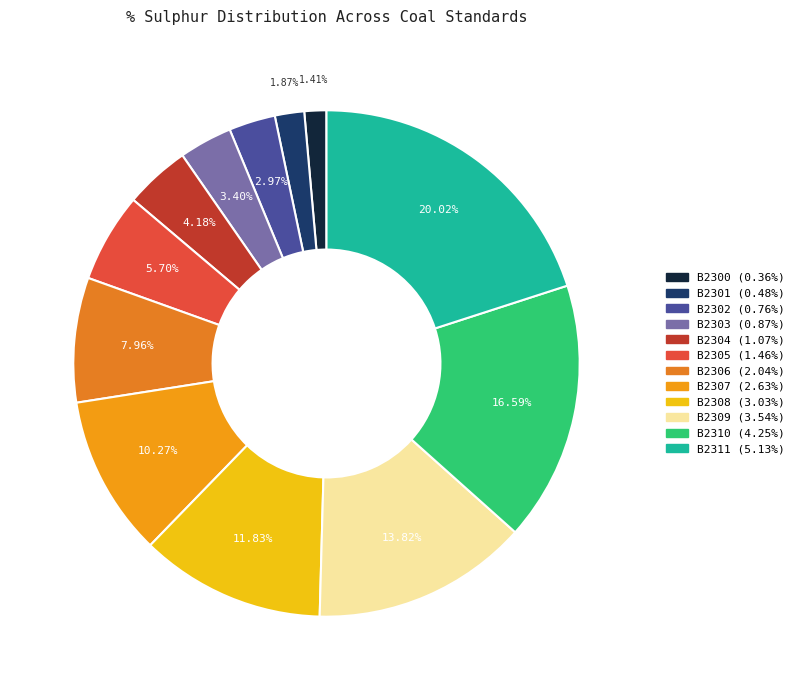

What is the smallest slice in the pie chart?

B2300 (0.36%)